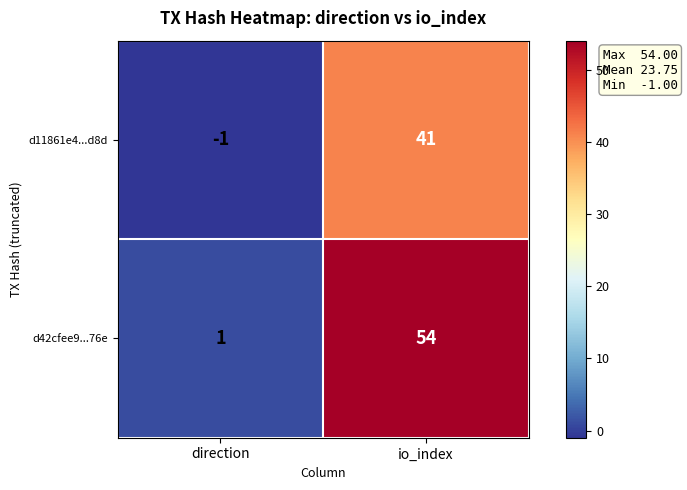

What is the spread (max minus min) of values at io_index?

13